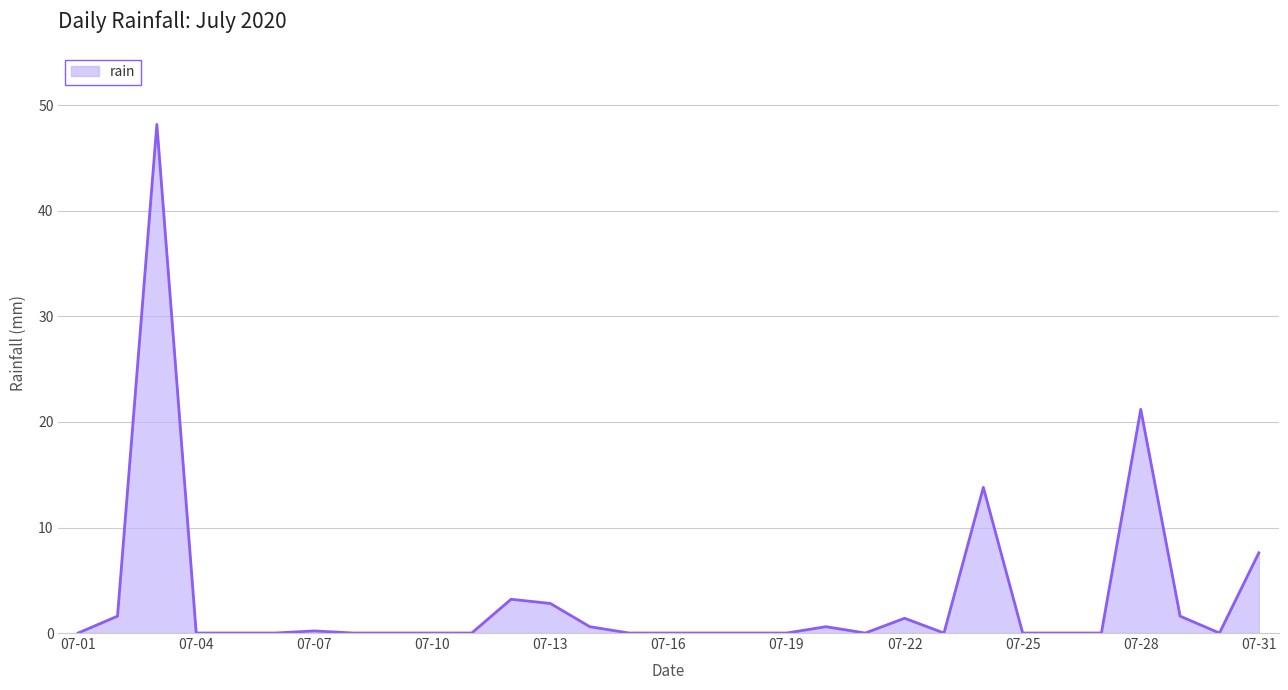

Count the number of data series in this chart.

1